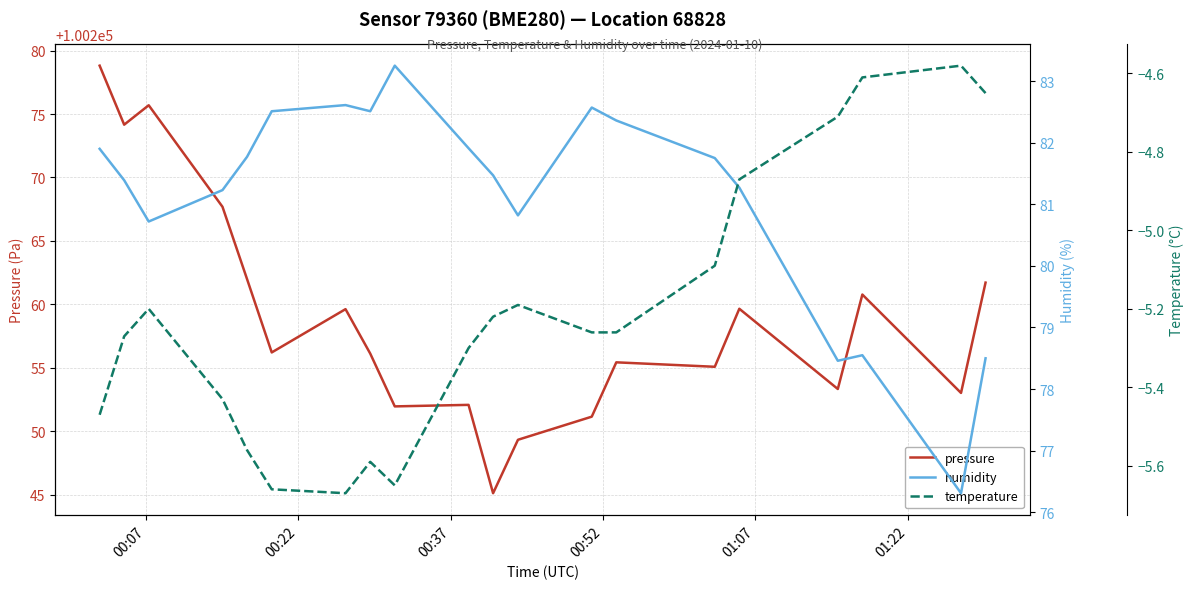

What is the difference between the maximum and minimum values in the temperature series?

1.1